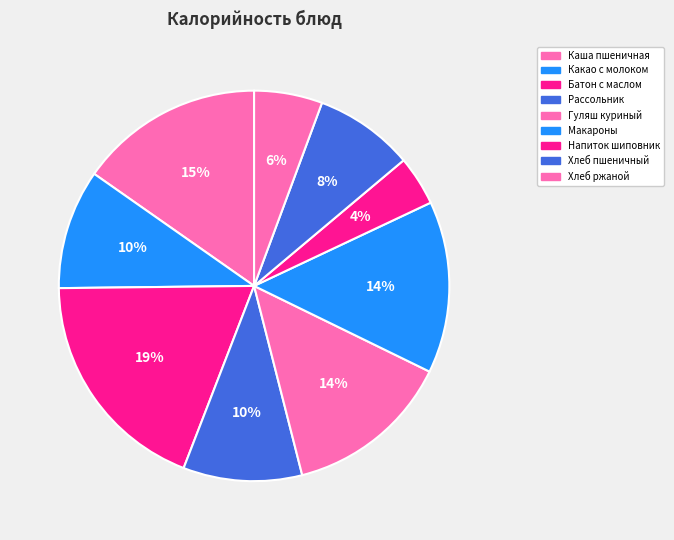

Which slice is the largest?

Батон с маслом